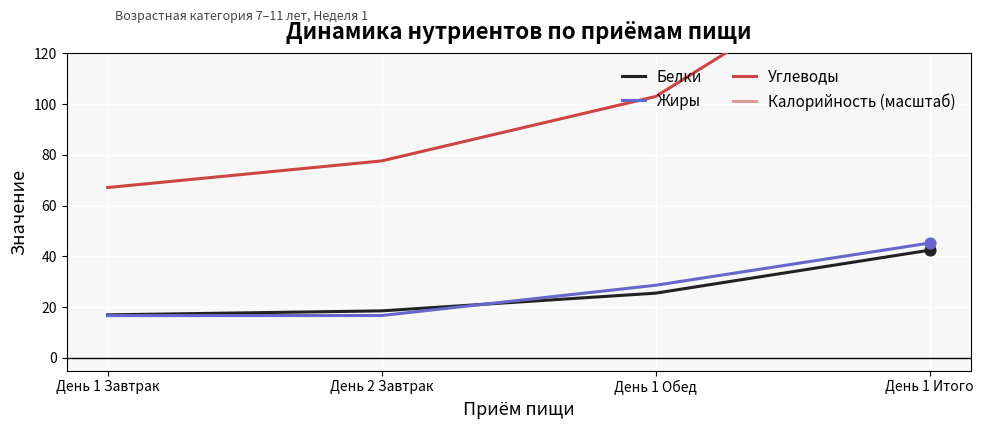

What are all the series names shown in the legend?

Белки, Жиры, Углеводы, Калорийность (масштаб)